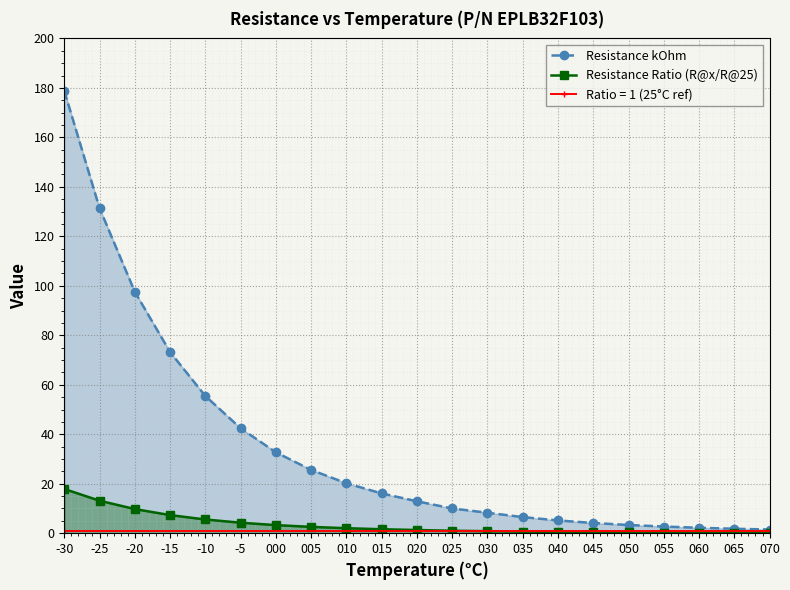

Between 045 and 065, which is larger?

045